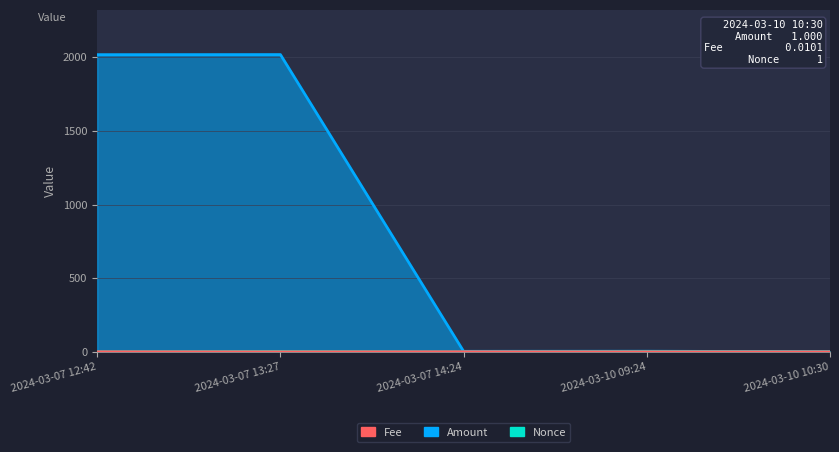

How many interior local valleys does the Fee series have?

1